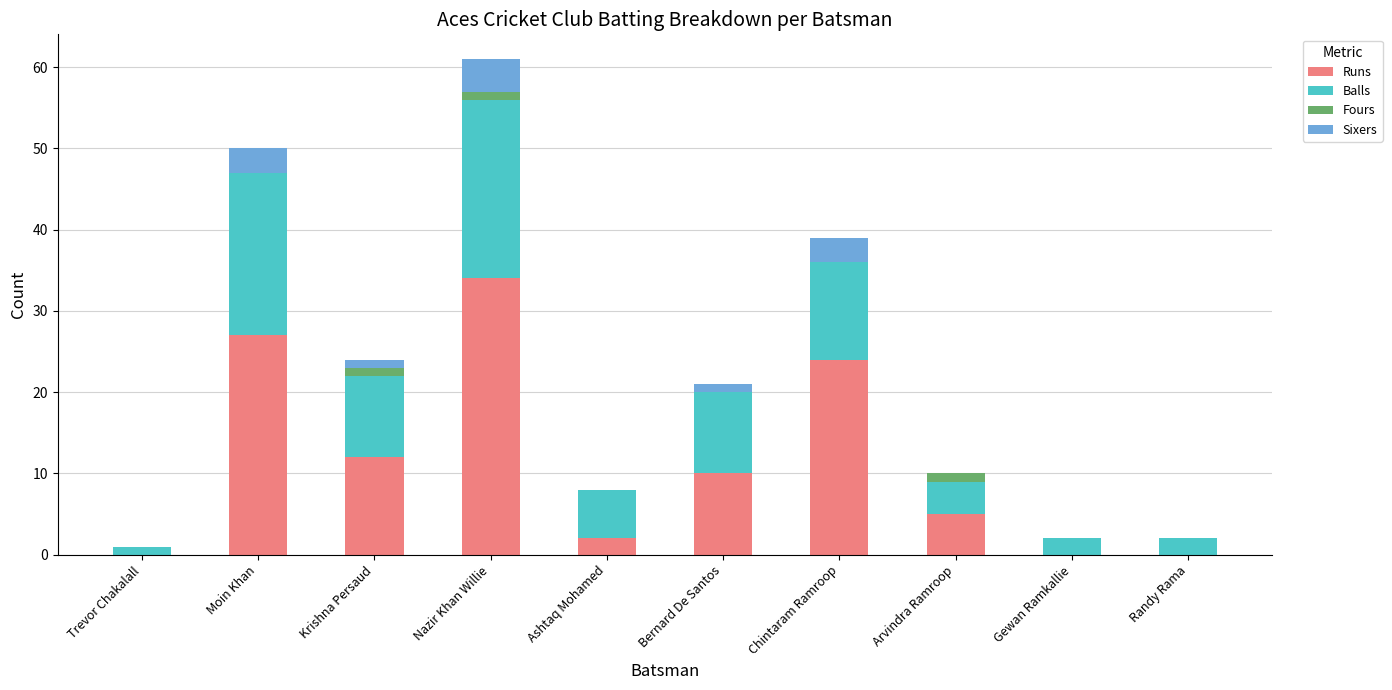

At which label does Runs reach its peak?

Nazir Khan Willie